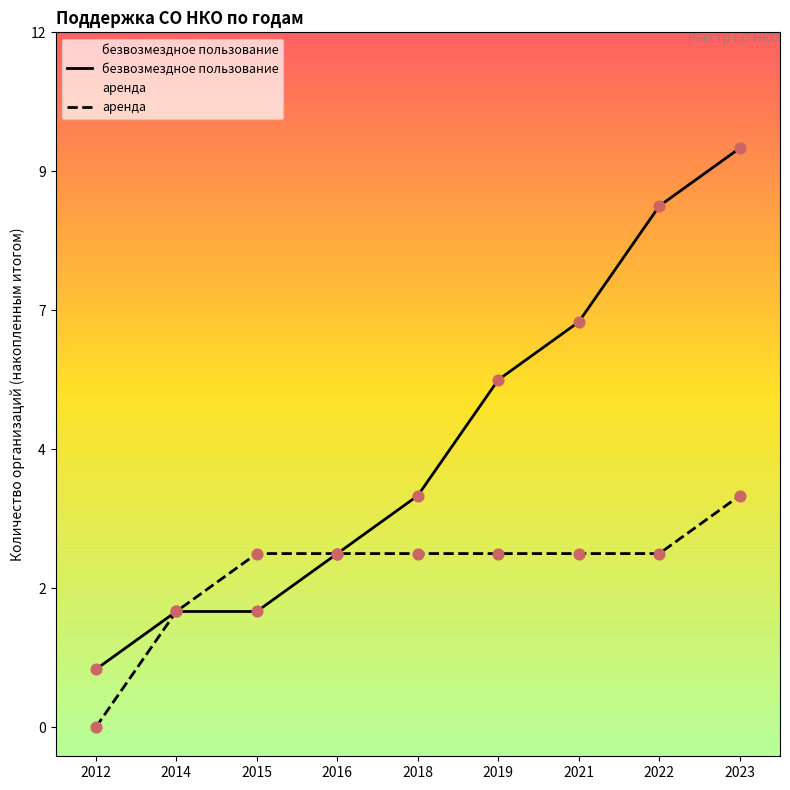

Which series contains the lowest Y value?

аренда